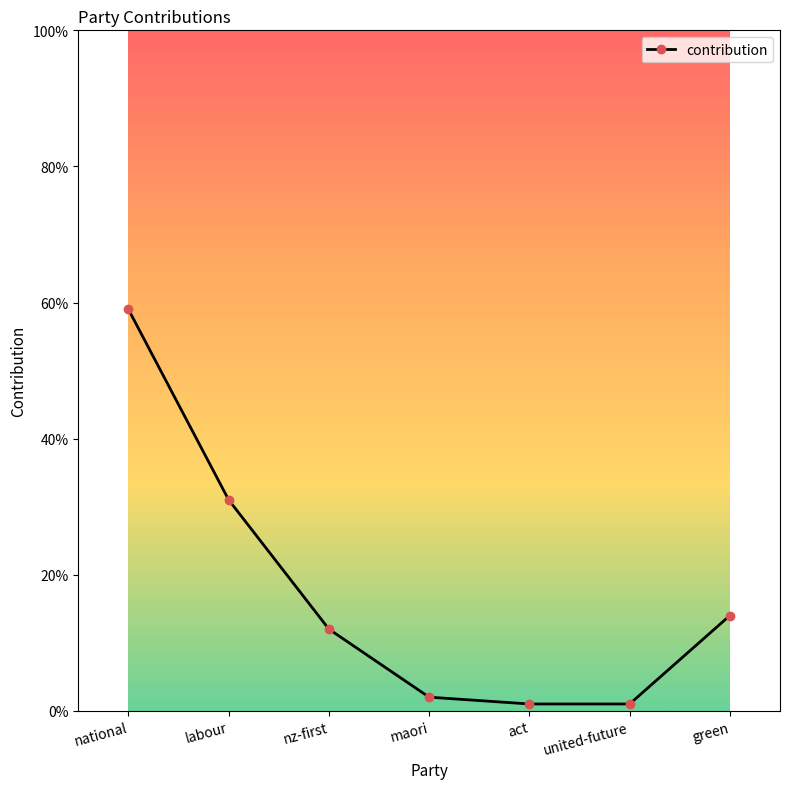

Which label corresponds to the largest value in the chart?

national